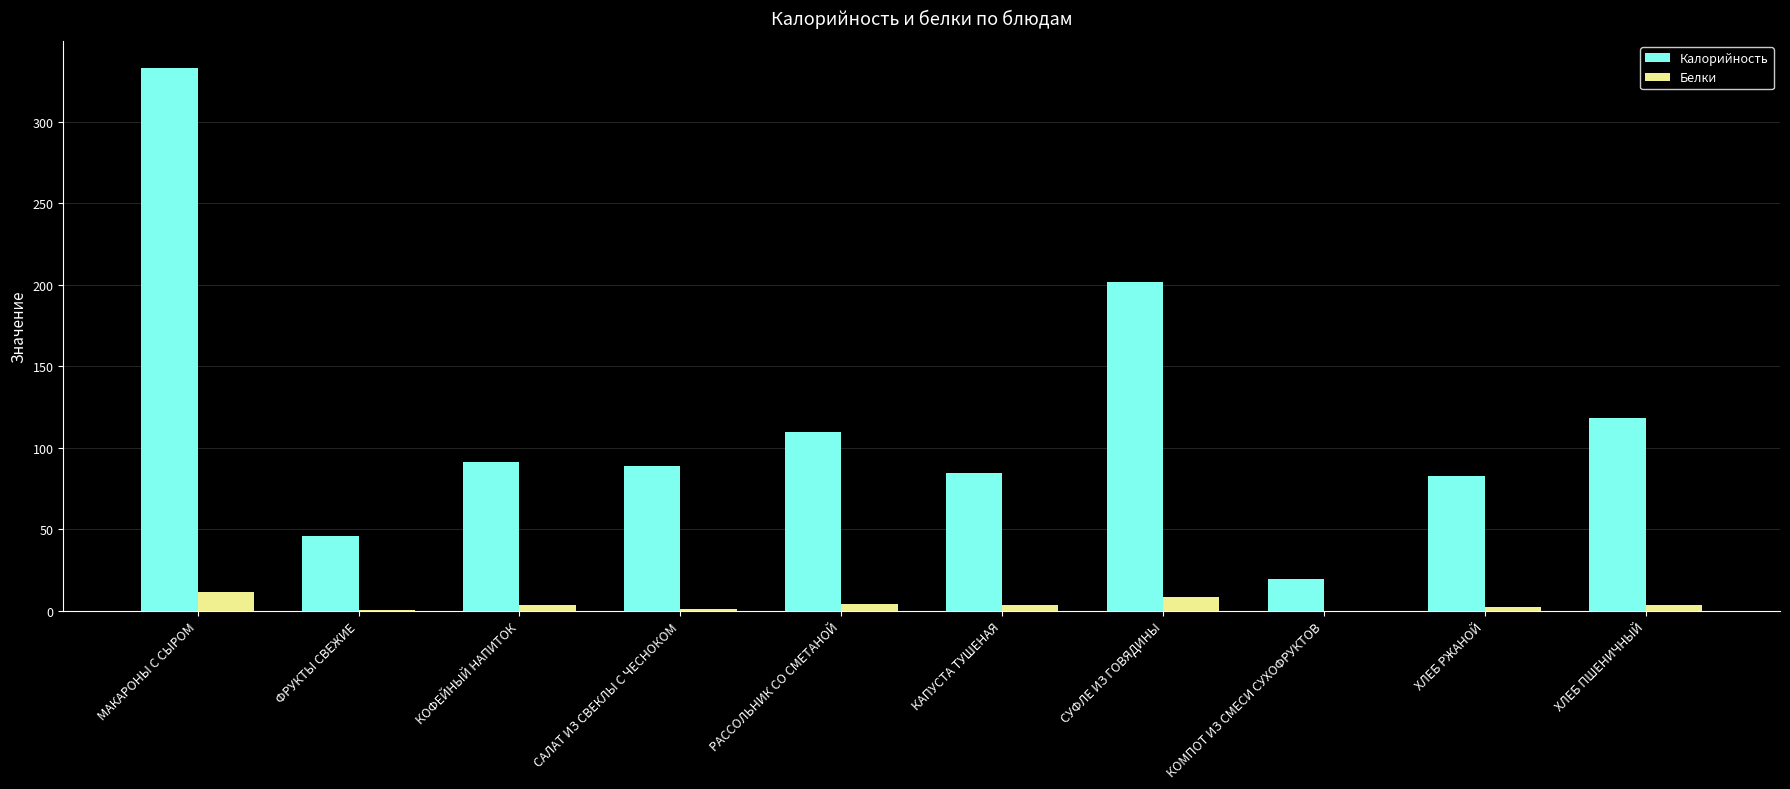

Which category has the highest value across all series?

МАКАРОНЫ С СЫРОМ